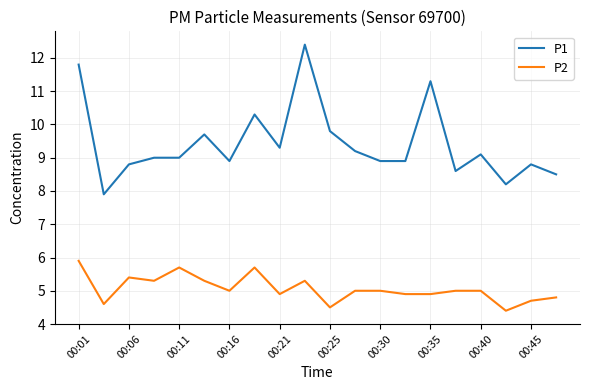

Which series has the largest range (max minus min)?

P1